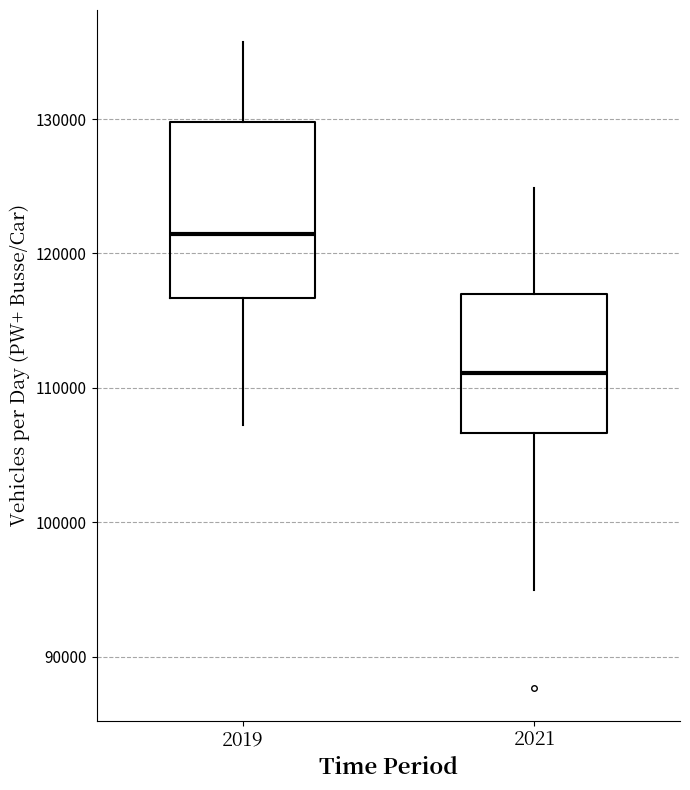

Where does the median line of the box at x = 2021 sit on the y-axis? The values are not printed on the chart, so give them approximately, as read against the axis.

111000